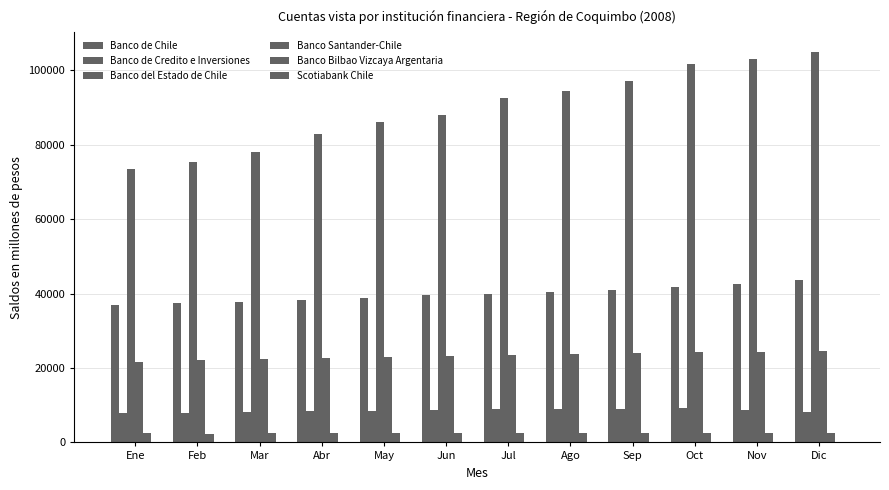

How many groups of bars are there?

12